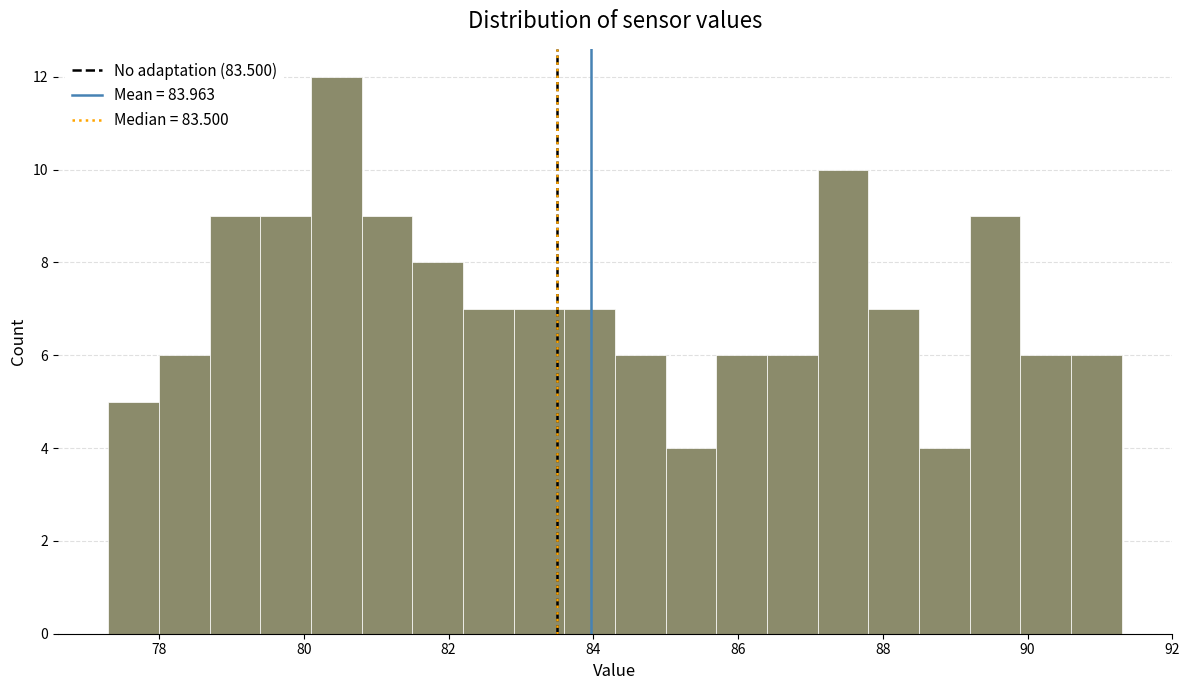

Read against the x-axis, roughly where is the centre of the tallest bar?

80.4